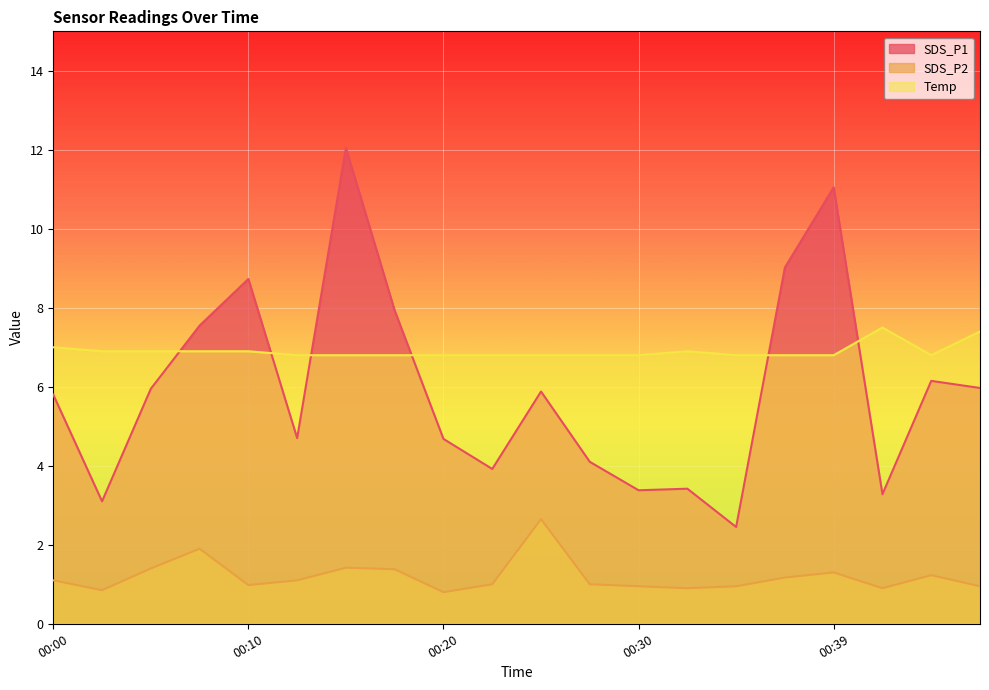

Is the value of SDS_P2 at 00:05 greater than the value of SDS_P1 at 00:39?

No